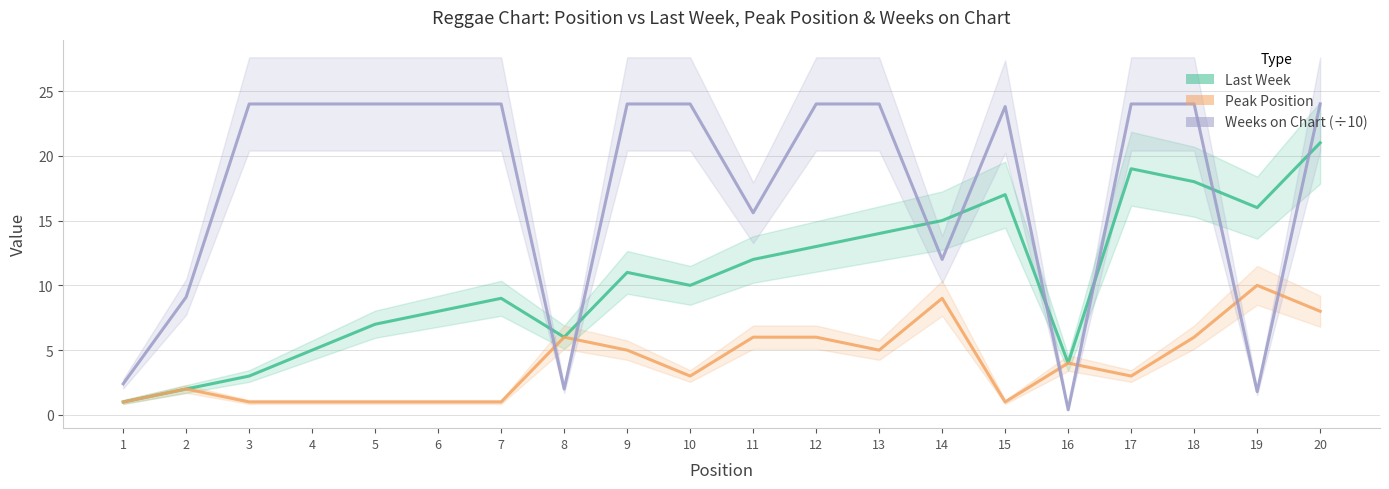

Which category has the lowest value across all series?

16